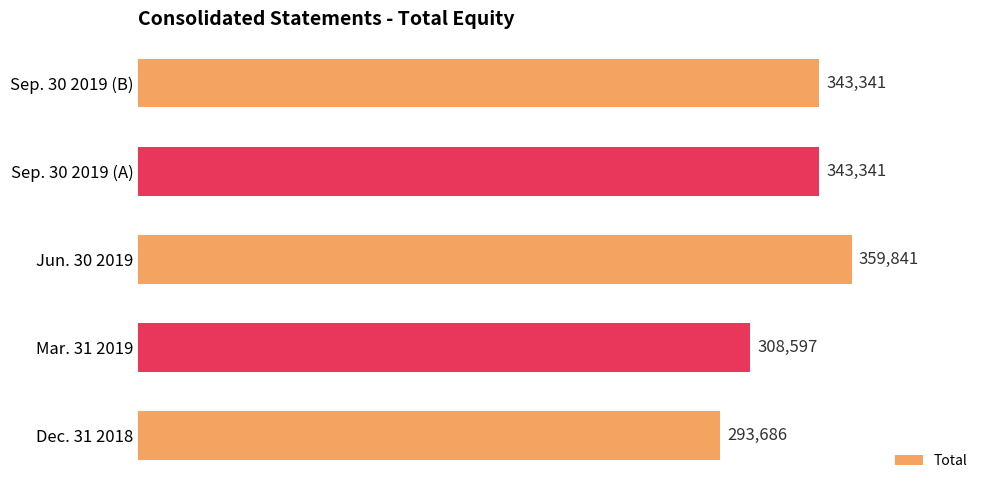

Count the values in the range 308597 to 343341.

3